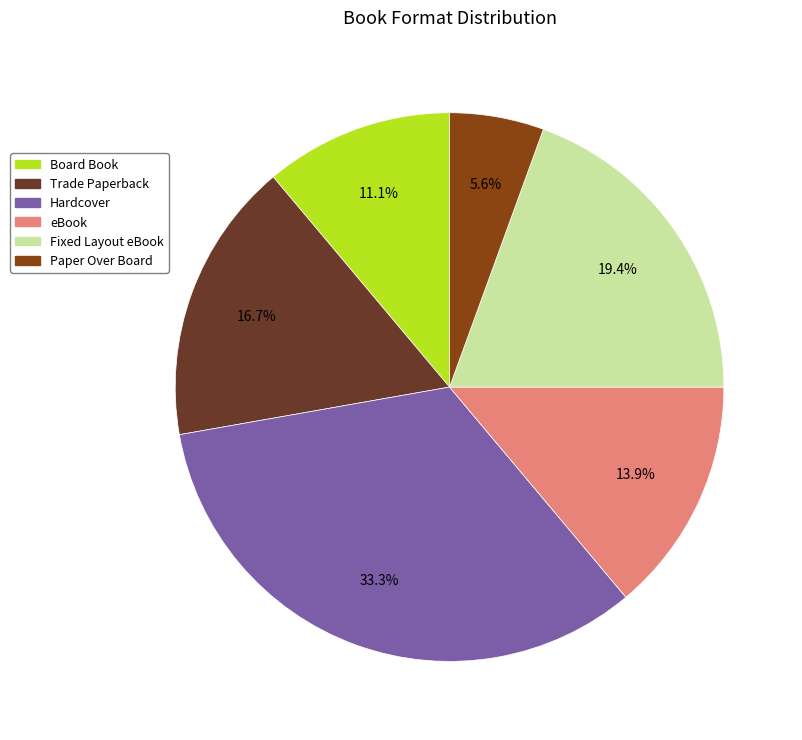

How many slices are in this pie chart?

6